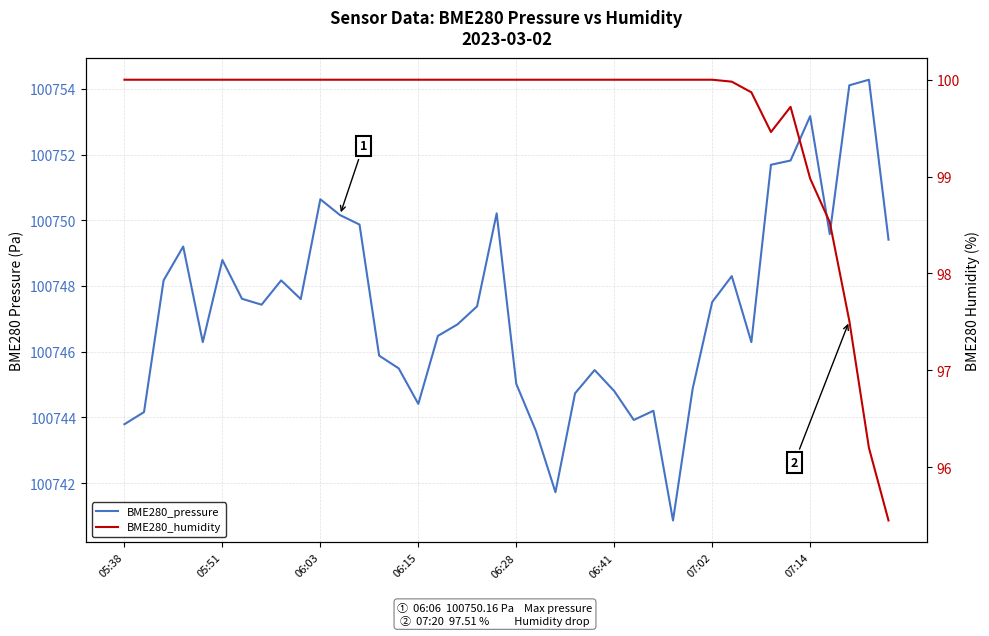

True or false: BME280_pressure and BME280_humidity cross at least once.

False